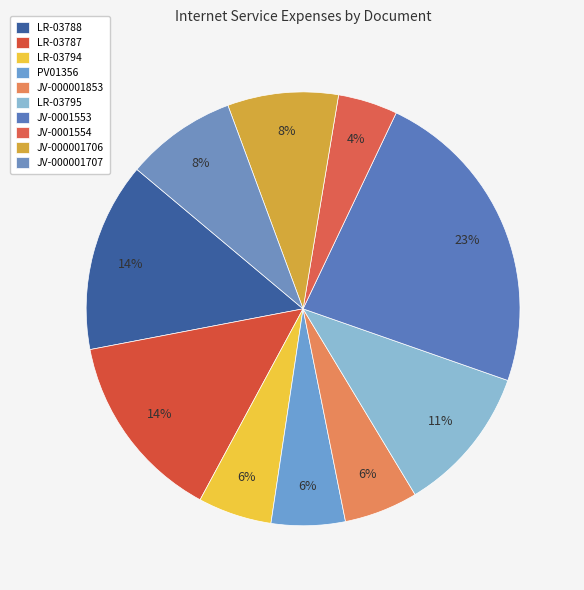

Is LR-03788 the majority of the pie?

No